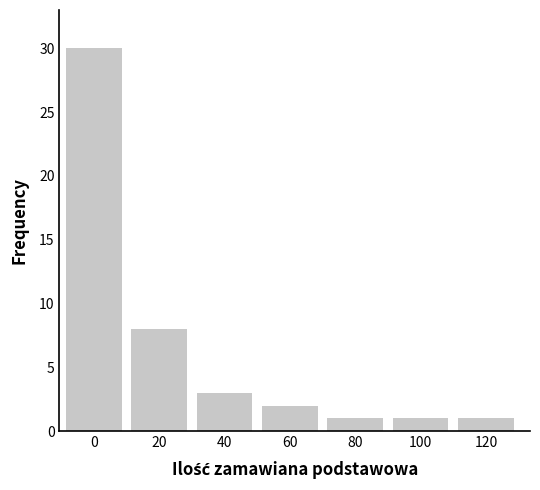

Reading left to right, extract all data points from this chart.

0=30	20=8	40=3	60=2	80=1	100=1	120=1